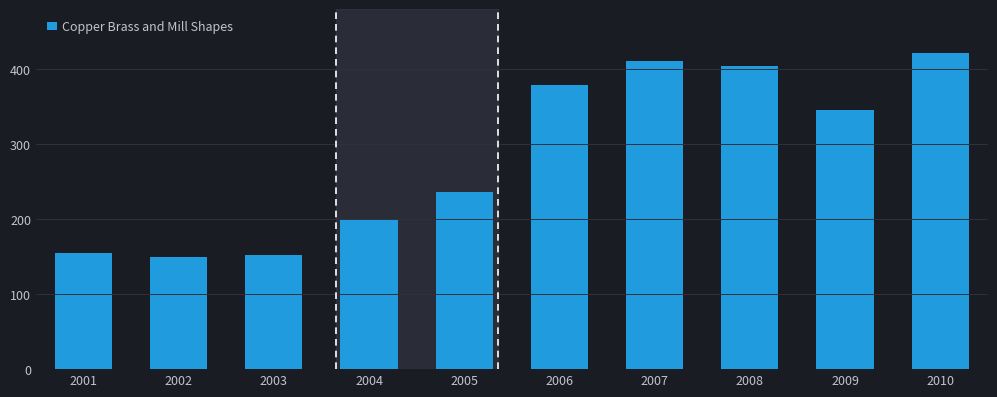

Reading right to left, extract all data points from this chart.

2010=421.4	2009=345.5	2008=404.4	2007=410.6	2006=379.5	2005=235.8	2004=199.9	2003=152.3	2002=149.6	2001=155.0